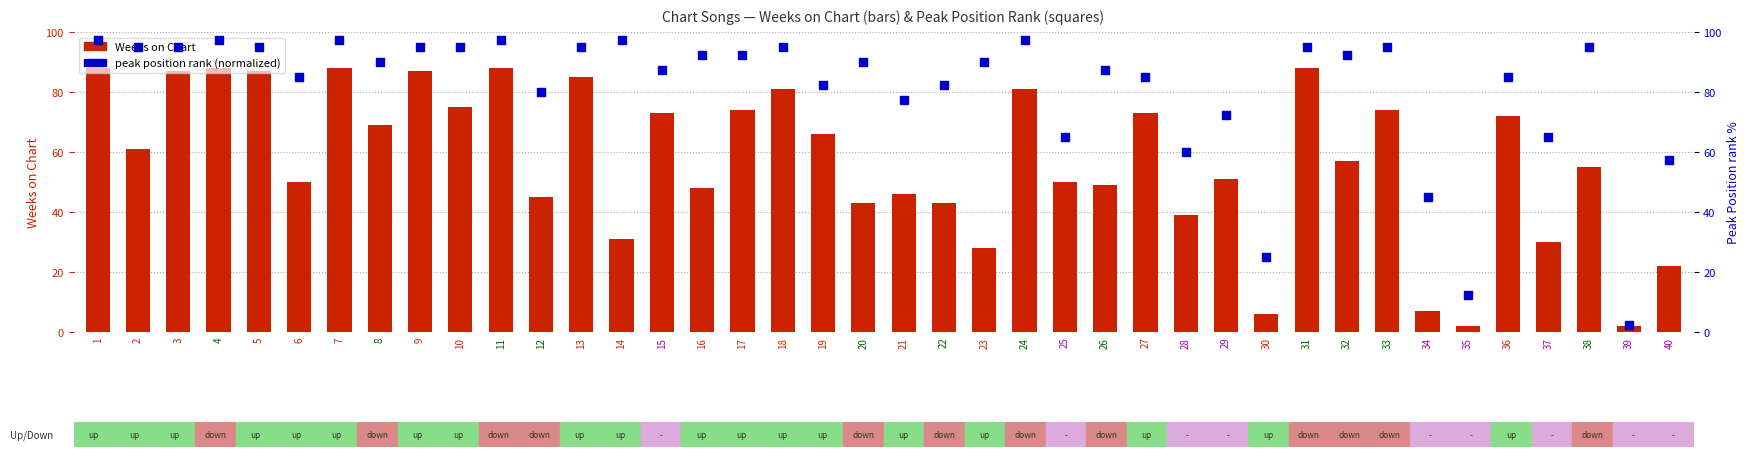

Which series has the largest total across all categories?

Peak Position (normalized)